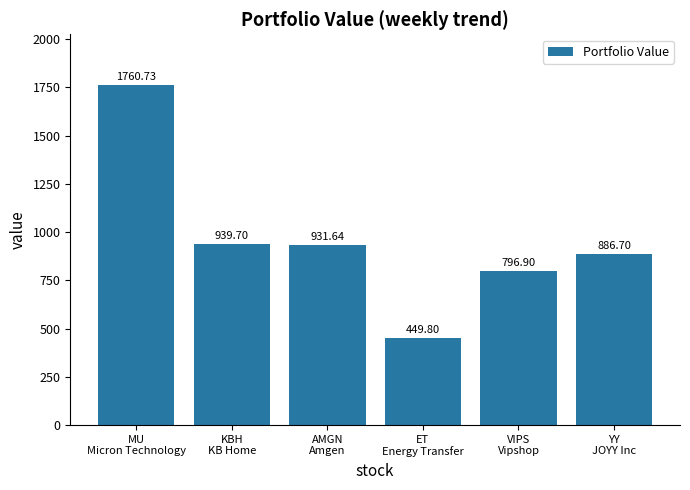

What is the smallest value displayed?

449.8